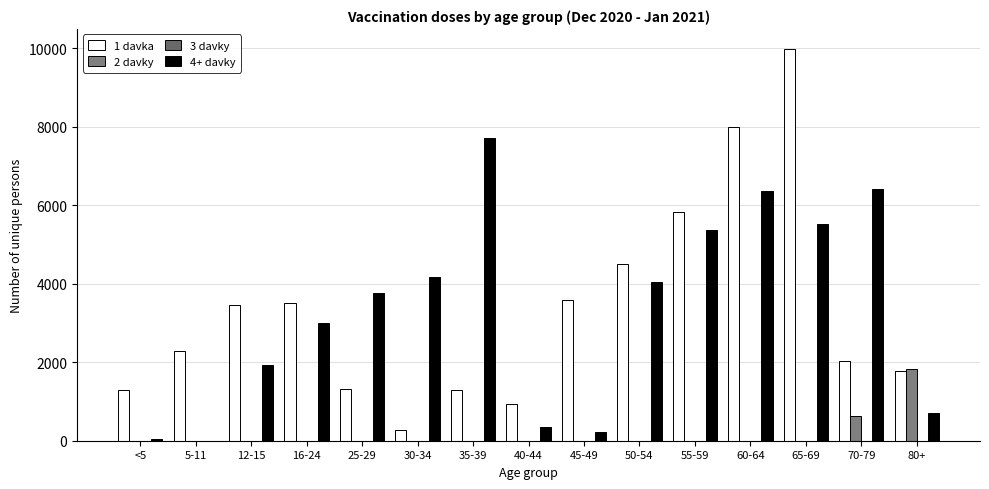

What is the minimum value for 3 davky?

1